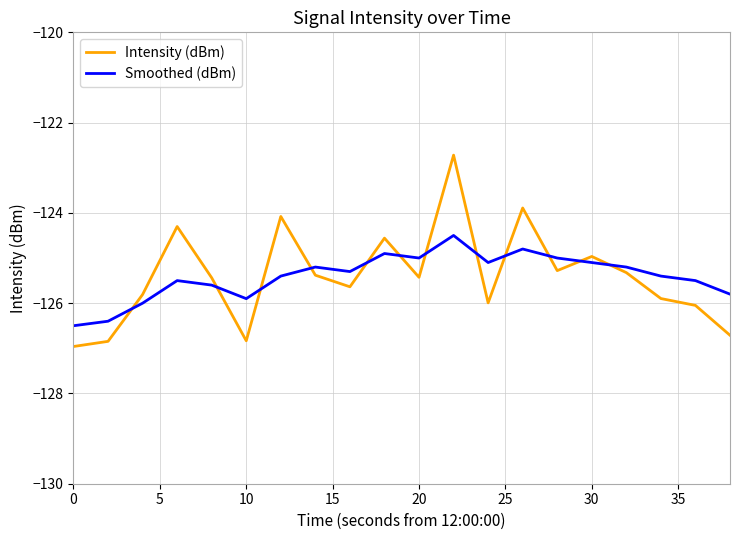

Rank the series by their maximum value, from lowest to highest.

Smoothed (dBm), Intensity (dBm)